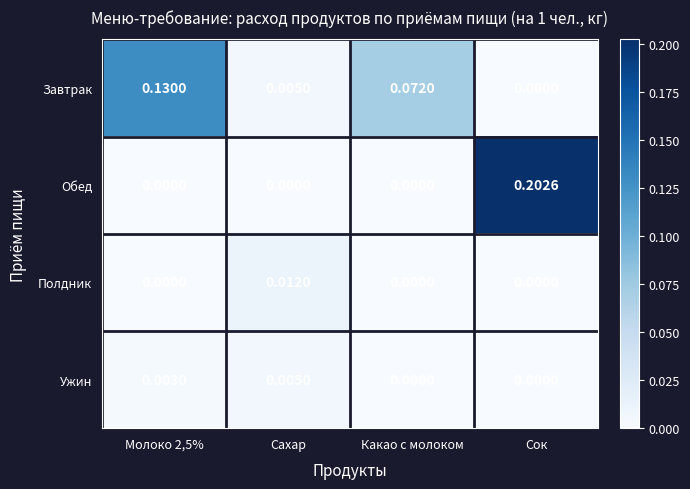

At which category is the sum across all series the highest?

Сок